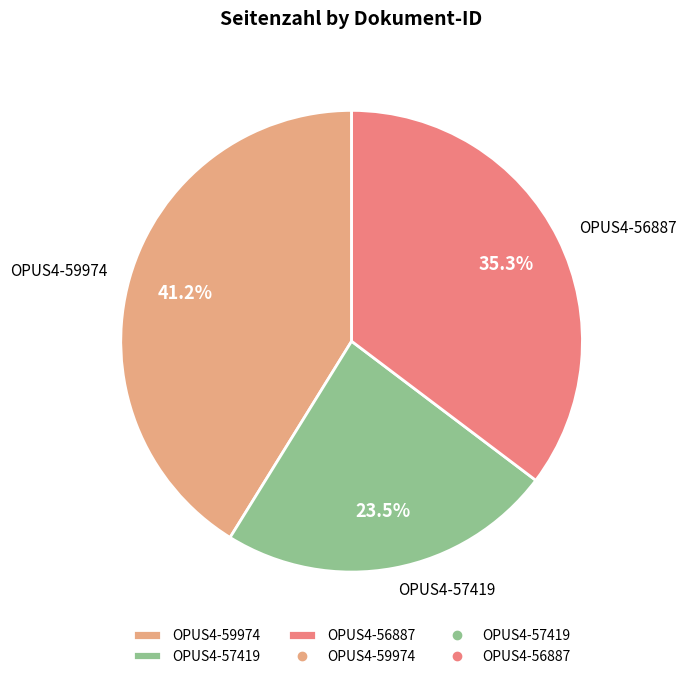

Is there any slice that represents more than half of the pie?

No